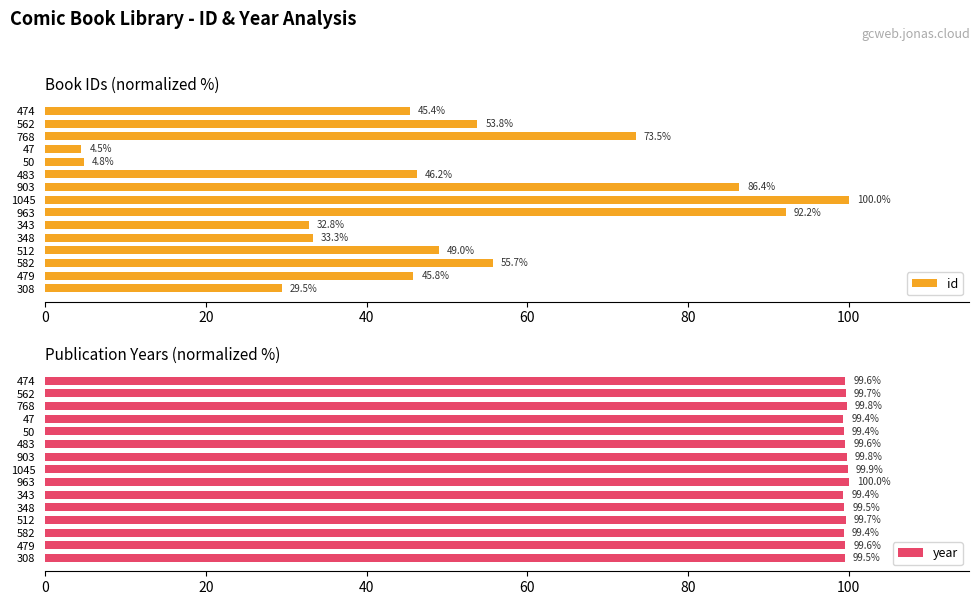

What is the approximate value of id at 512?

49.0